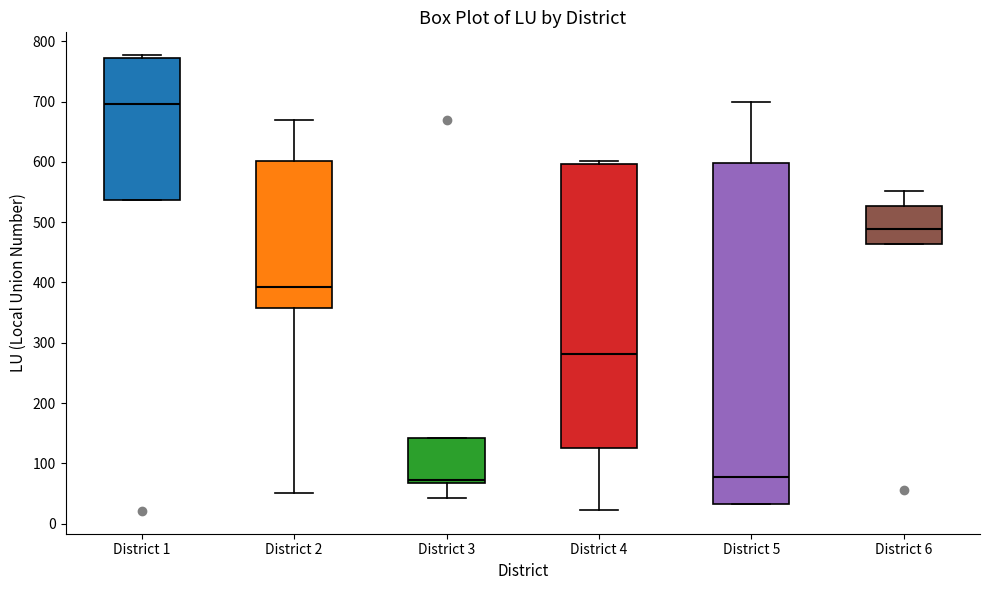

Reading left to right, read every box against the y-axis: the position of its median line, the range the box covers, and the ends of its whiskers. The values are not printed on the chart, so give them approximately, as read against the axis.

District 1: median 700, box 540 to 770, whiskers 540 to 780
District 2: median 390, box 360 to 600, whiskers 50 to 670
District 3: median 70 (just above the box's lower edge), box 70 to 140, whiskers 40 to 140
District 4: median 280, box 130 to 600, whiskers 20 to 600 (just above the box's upper edge)
District 5: median 80, box 30 to 600, whiskers 30 to 700
District 6: median 490, box 460 to 530, whiskers 460 to 550